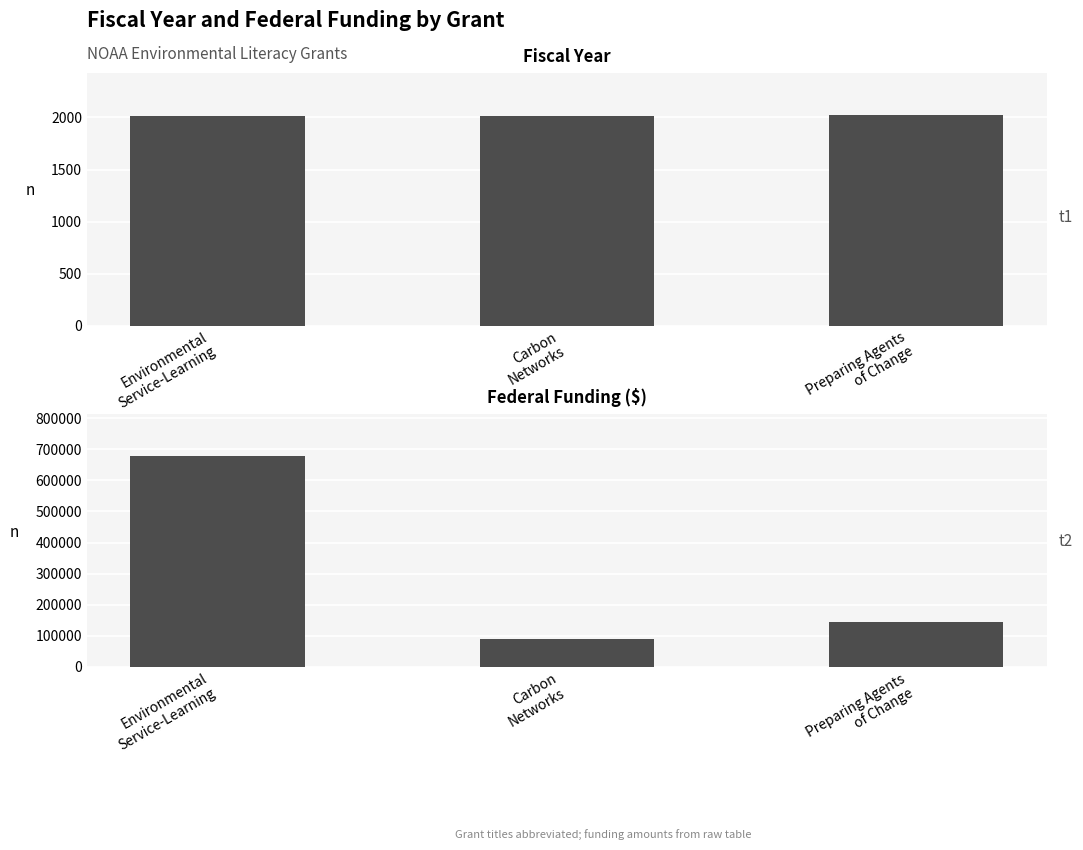

How many data points in Federal Funding are above 143799?

1